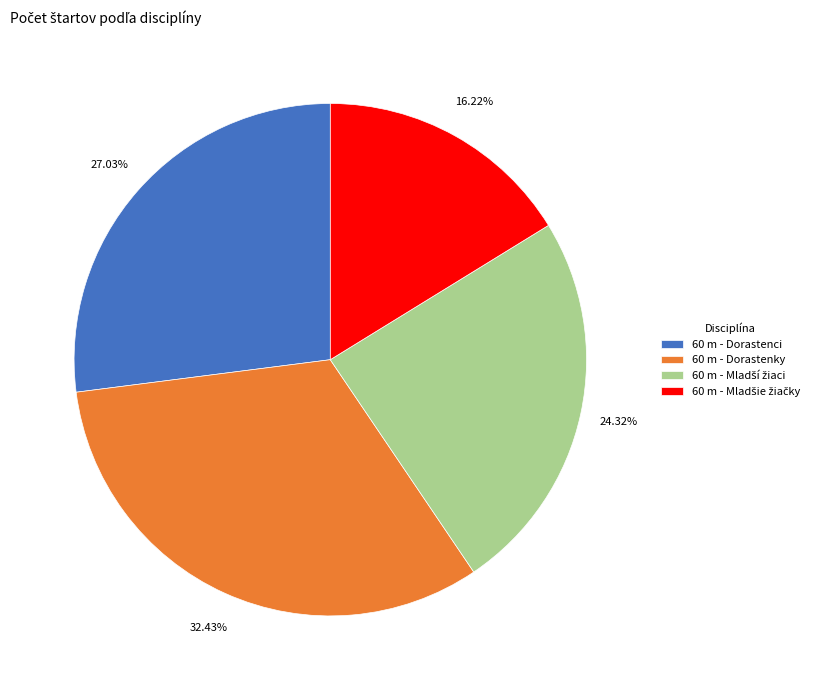

Is there a majority slice in this chart?

No